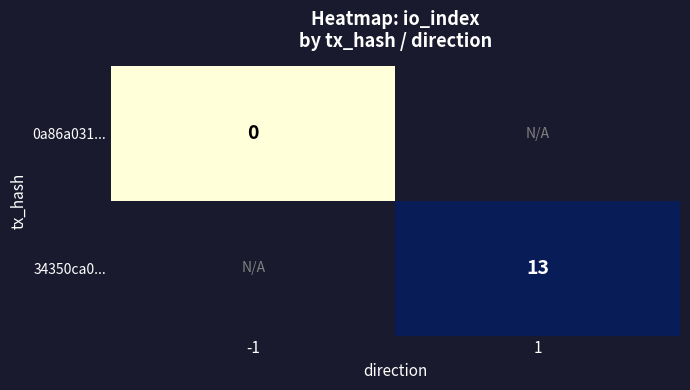

What is the greatest value displayed?

13.0